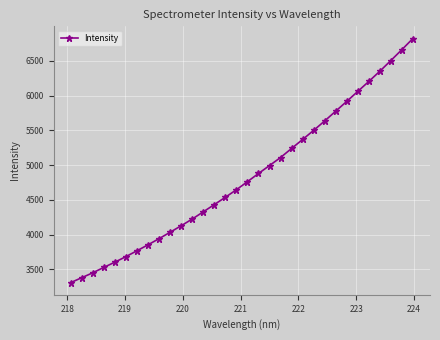

What is the sum of all values?

154608.9